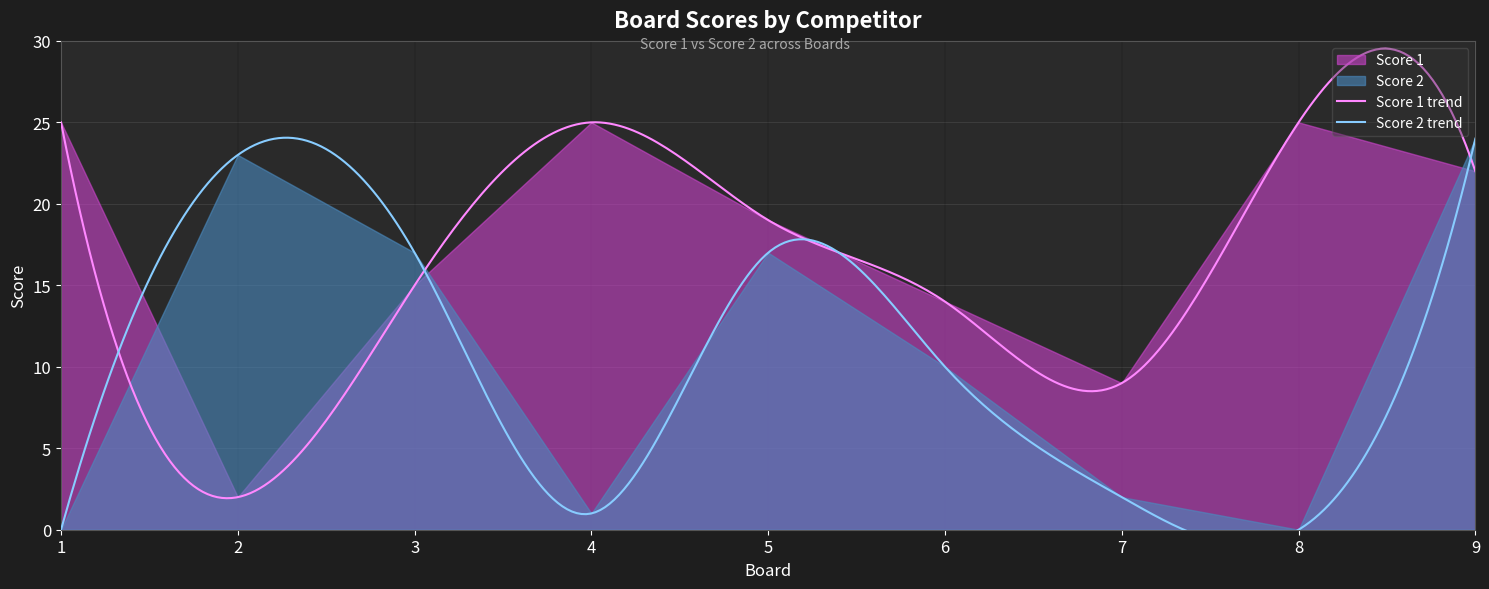

Reading left to right, list all the values displayed in this chart.

Score 1: 25	2	15	25	19	14	9	25	22
Score 2: 0	23	17	1	17	10	2	0	24